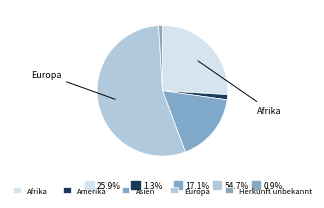

How many slices are in this pie chart?

5